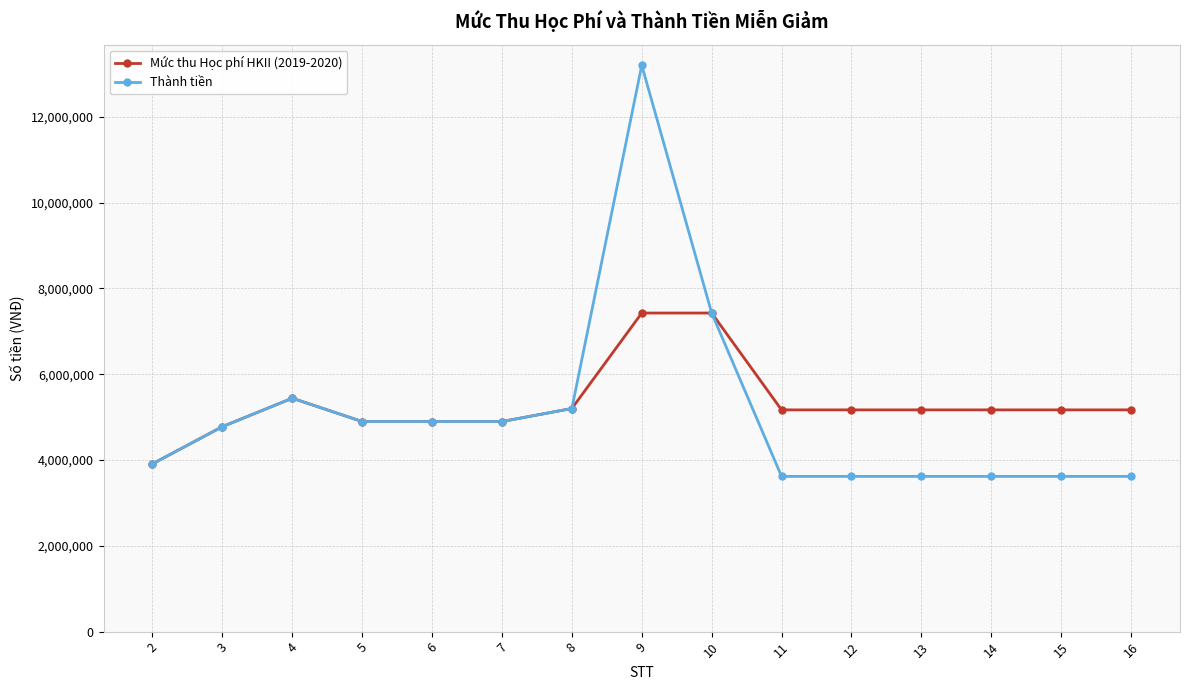

What are all the series names shown in the legend?

Mức thu Học phí HKII (2019-2020), Thành tiền